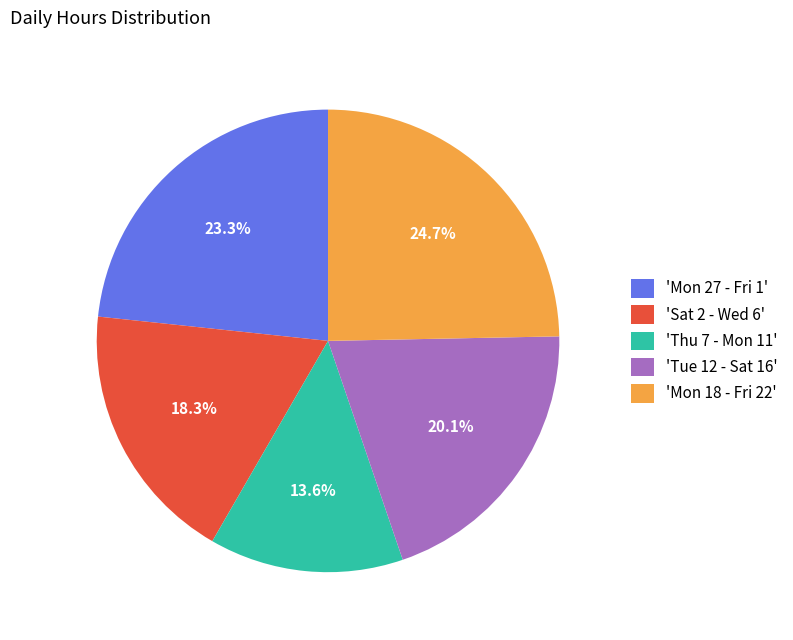

How much of the chart is everything except 'Sat 2 - Wed 6'?

81.7%